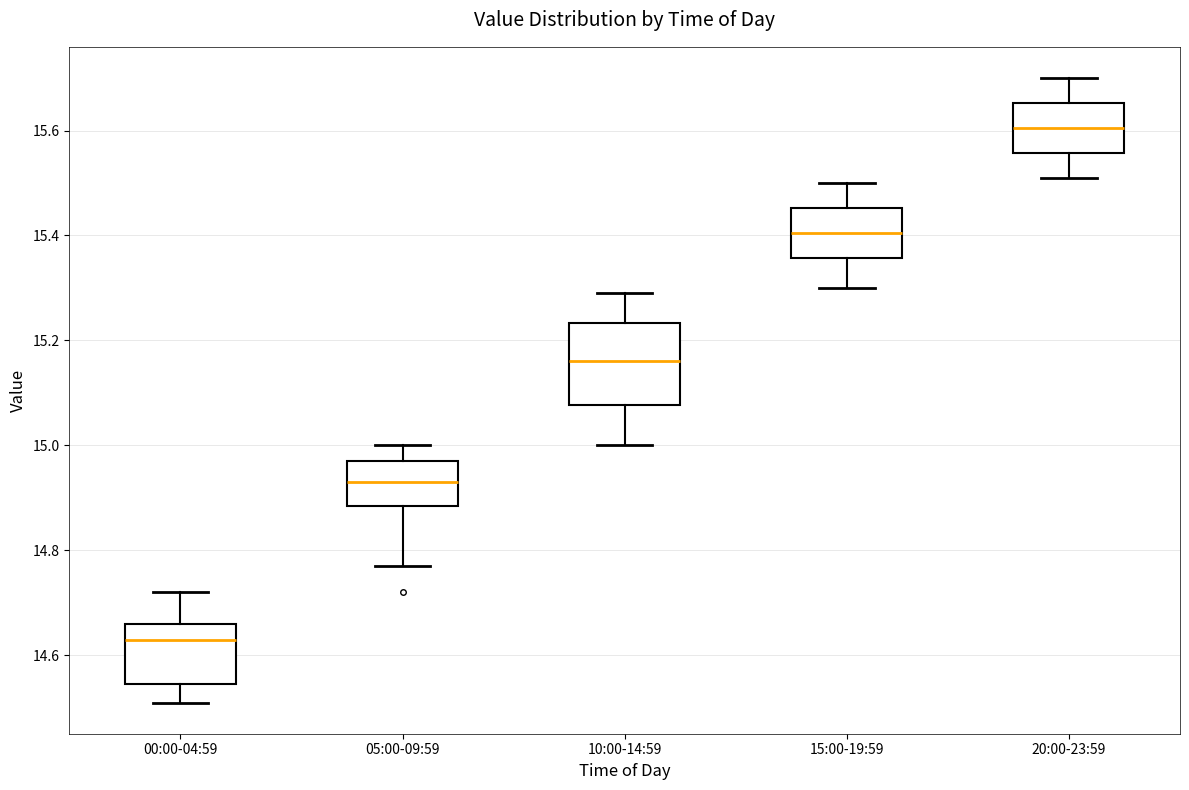

Reading left to right, read every box against the y-axis: the position of its median line, the range the box covers, and the ends of its whiskers. The values are not printed on the chart, so give them approximately, as read against the axis.

00:00-04:59: median 14.64, box 14.54 to 14.66, whiskers 14.52 to 14.72
05:00-09:59: median 14.94, box 14.88 to 14.98, whiskers 14.78 to 15.00
10:00-14:59: median 15.16, box 15.08 to 15.24, whiskers 15.00 to 15.30
15:00-19:59: median 15.40, box 15.36 to 15.46, whiskers 15.30 to 15.50
20:00-23:59: median 15.60, box 15.56 to 15.66, whiskers 15.52 to 15.70